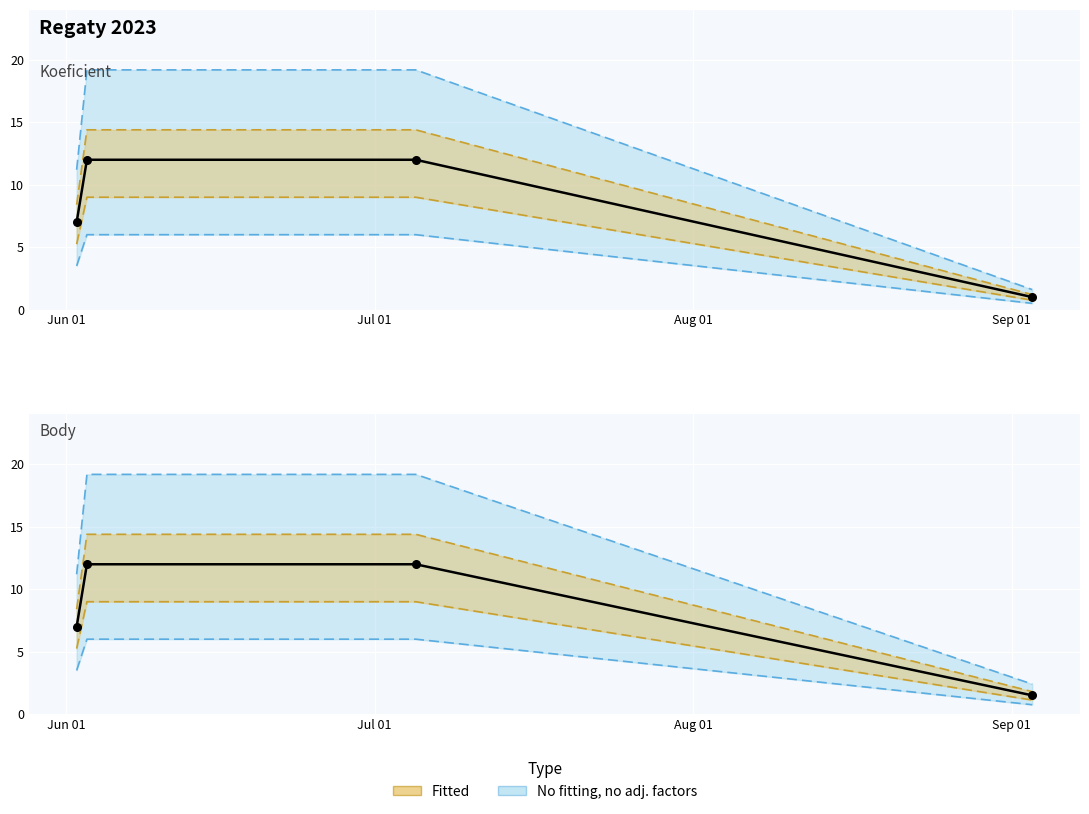

At how many categories does at least one series exceed 5?

3